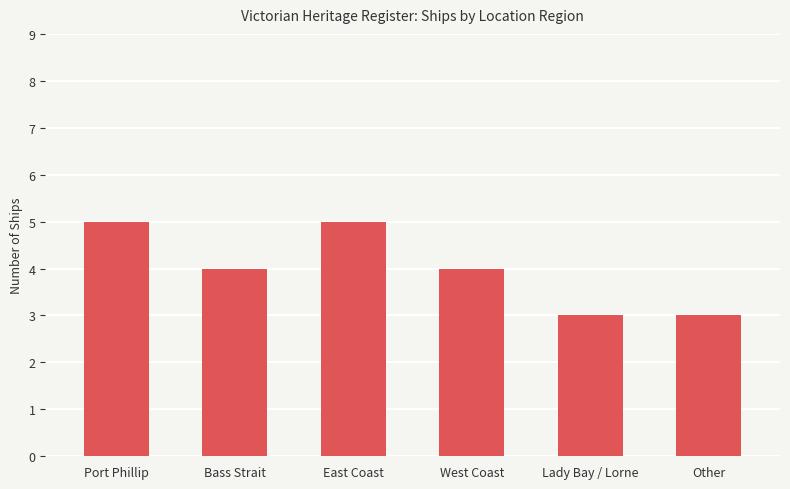

Is it true that the value at Bass Strait is 4?

True